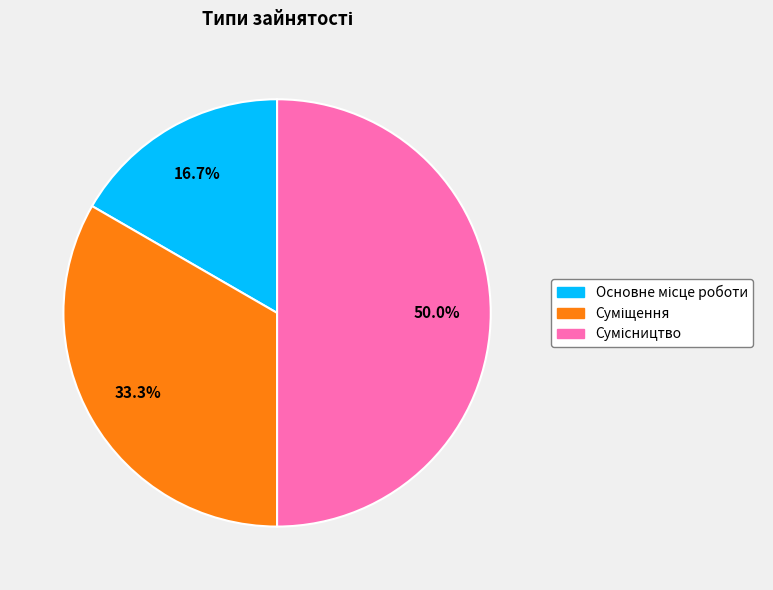

Count the number of slices in the pie.

3